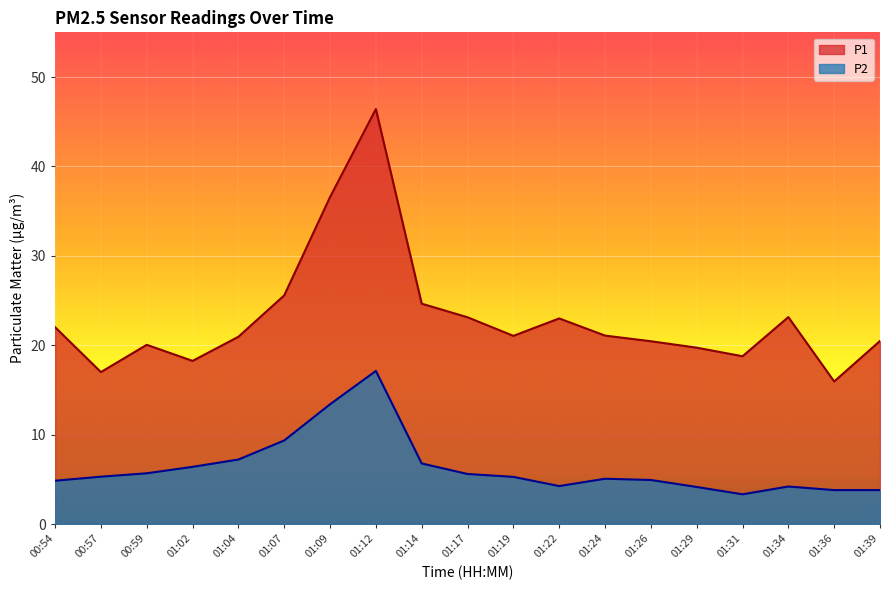

How many data points does each series have?

19